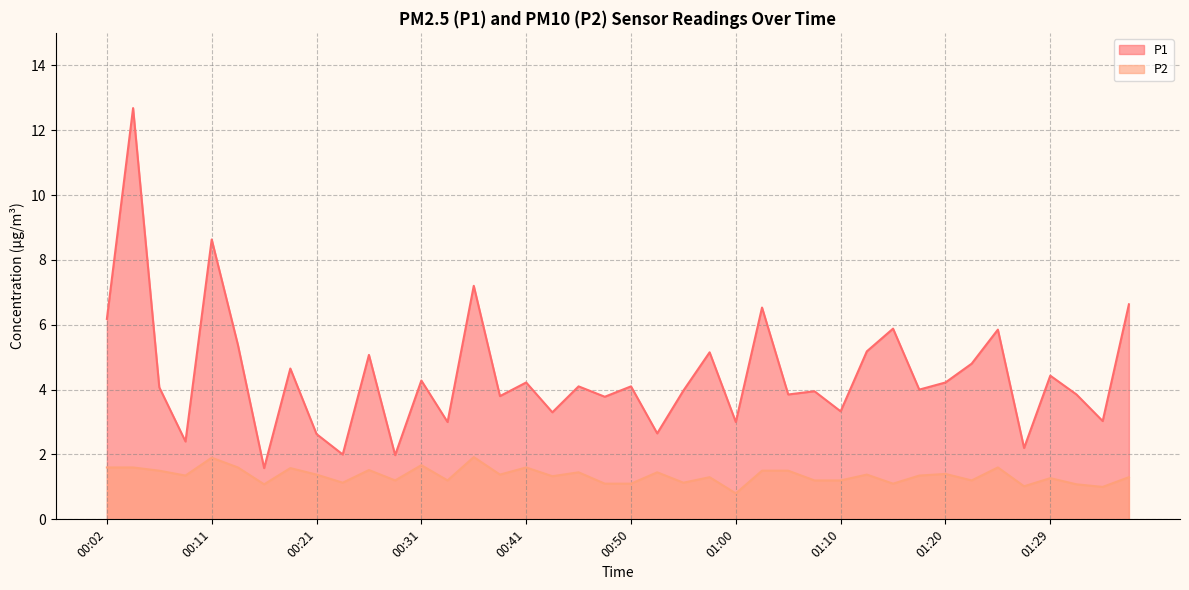

What position from the left is 00:14?

6